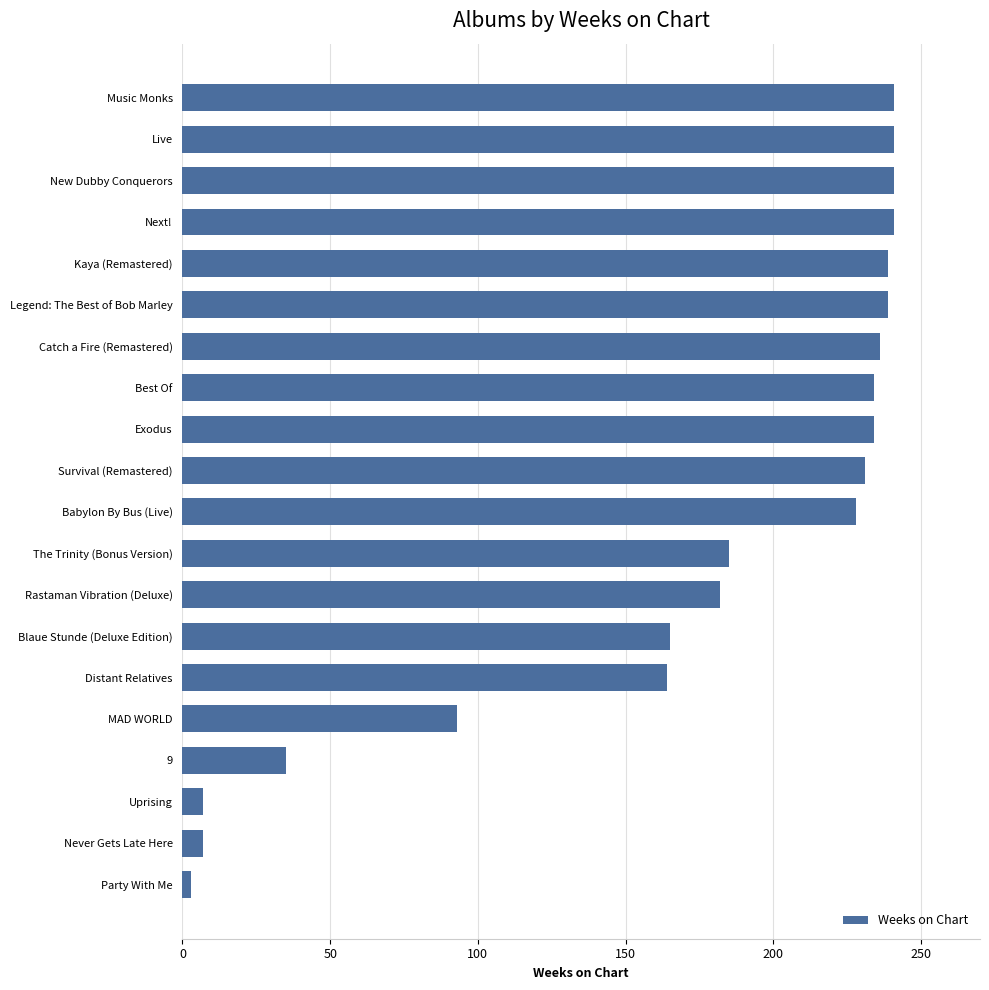

Is it true that the value at Survival (Remastered) is 231?

True